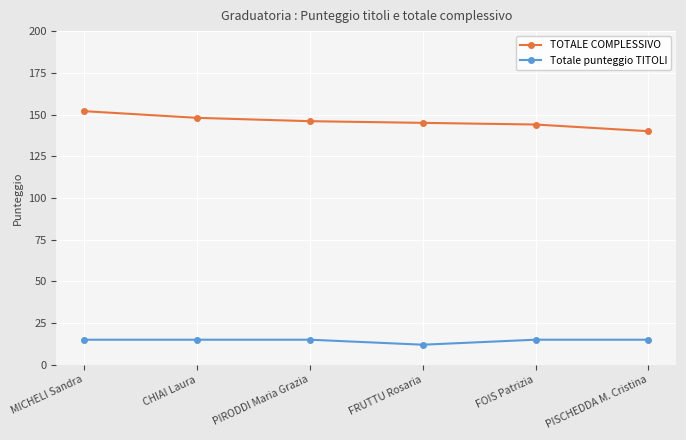

What is the label of the 4th point from the right?

PIRODDI Maria Grazia